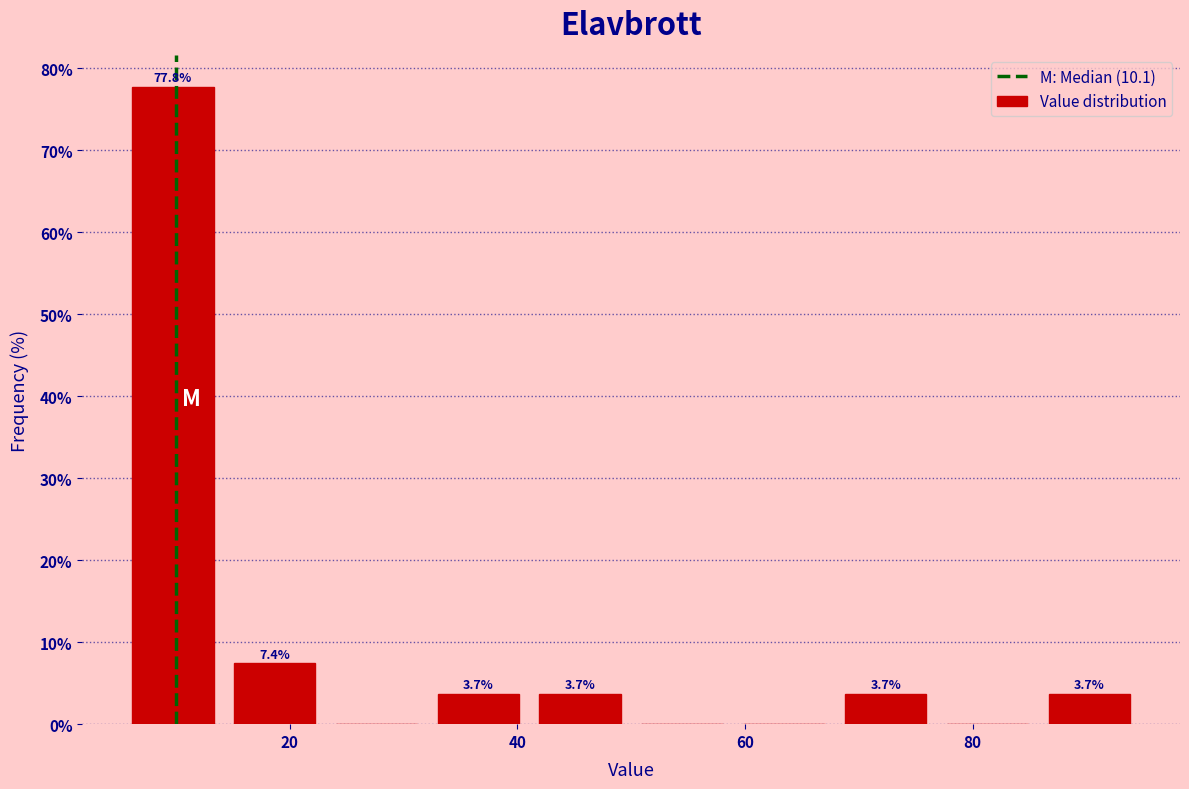

Over which range of the x-axis is the bar tallest?

6 to 14